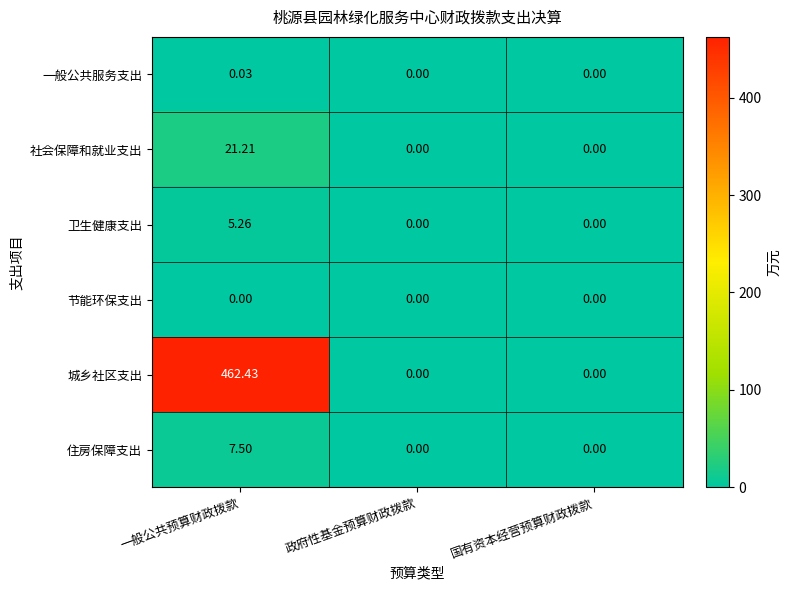

Which category has the highest value across all series?

一般公共预算财政拨款